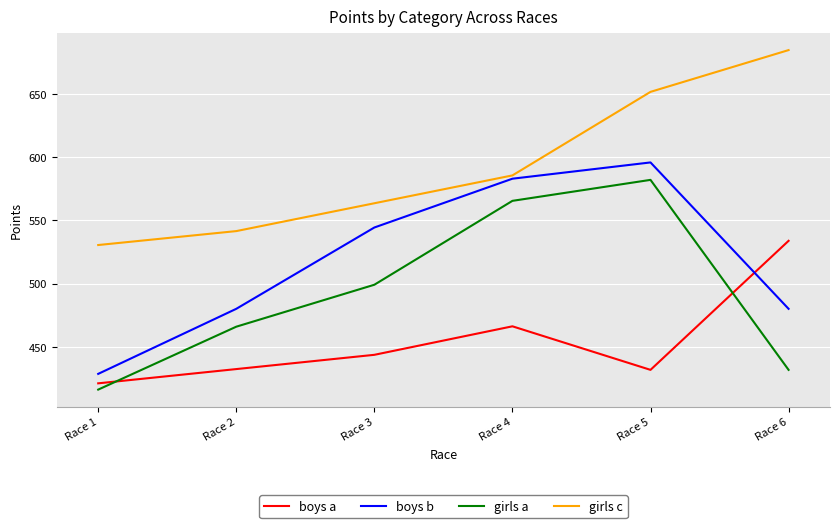

The girls a series shows 565.5 at Race 4. True or false?

True